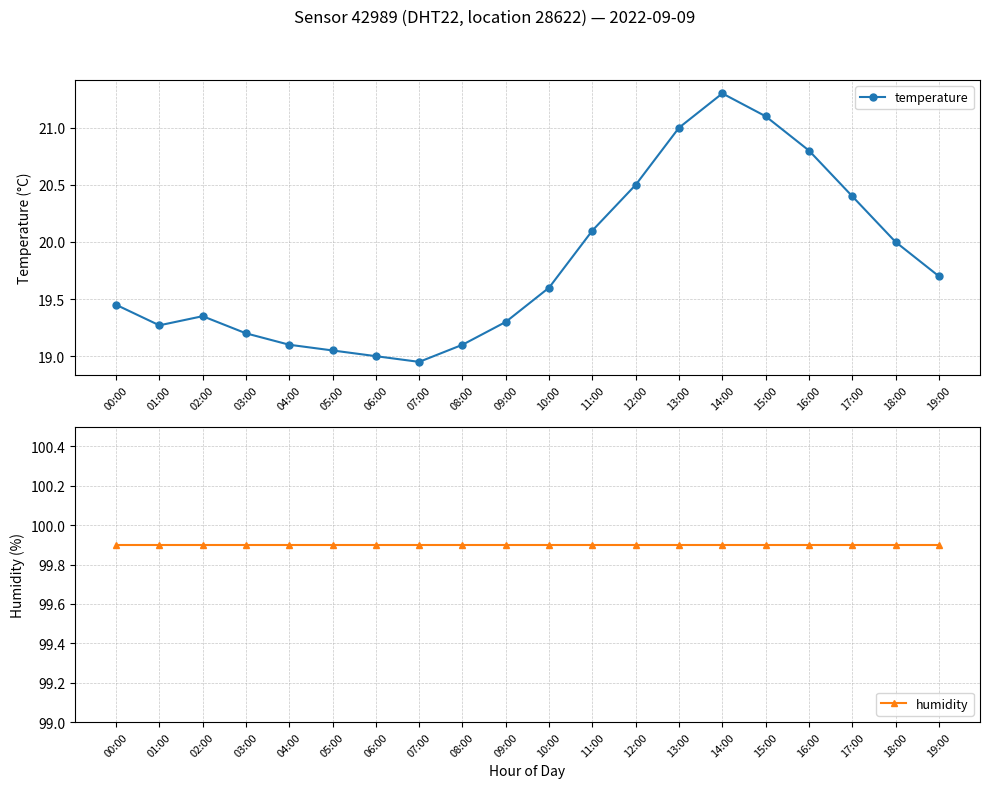

Reading right to left, transcribe all the data shown in this chart.

temperature: 19.7	20.0	20.4	20.8	21.1	21.3	21.0	20.5	20.1	19.6	19.3	19.1	18.9	19.0	19.1	19.1	19.2	19.4	19.3	19.4
humidity: 99.9	99.9	99.9	99.9	99.9	99.9	99.9	99.9	99.9	99.9	99.9	99.9	99.9	99.9	99.9	99.9	99.9	99.9	99.9	99.9